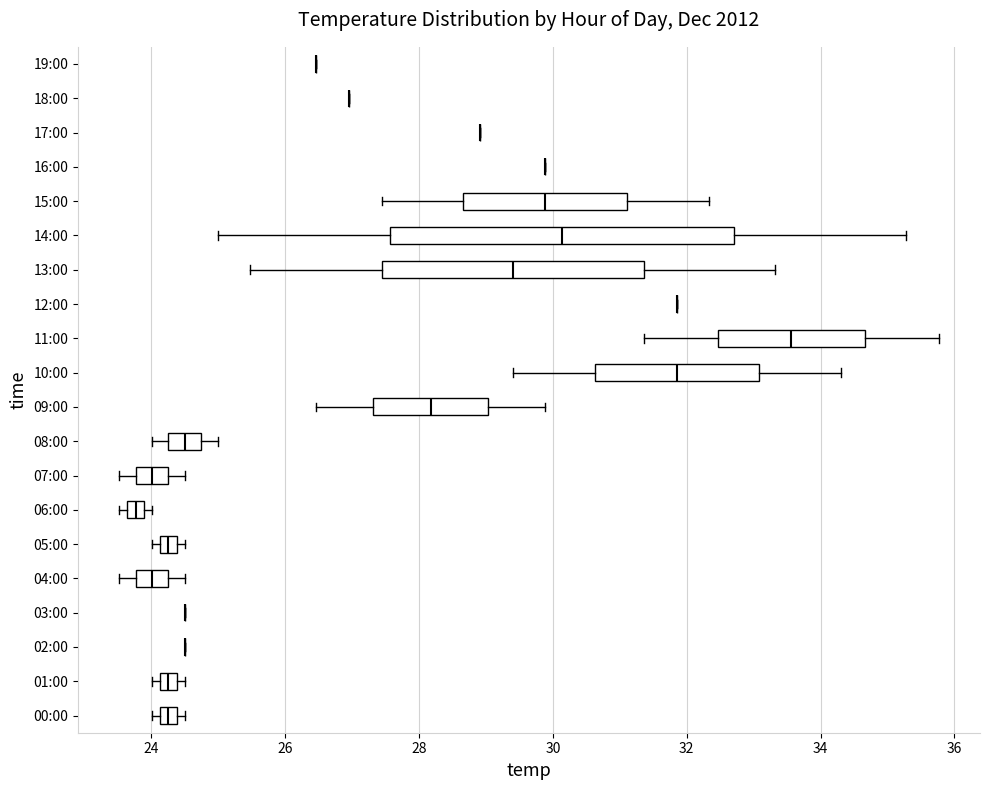

Comparing the boxes themselves (not the whiskers), which one is the widest?

14:00